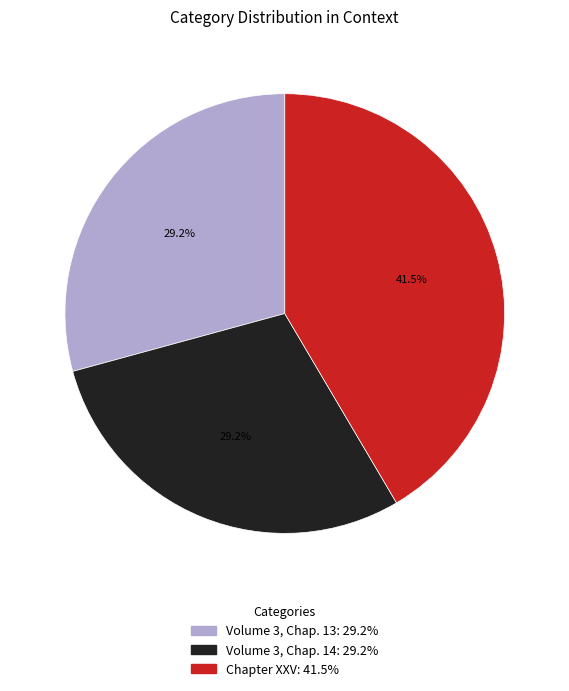

What is the ratio of the value at Volume 3, Chap. 14 to the value at Chapter XXV?

0.7